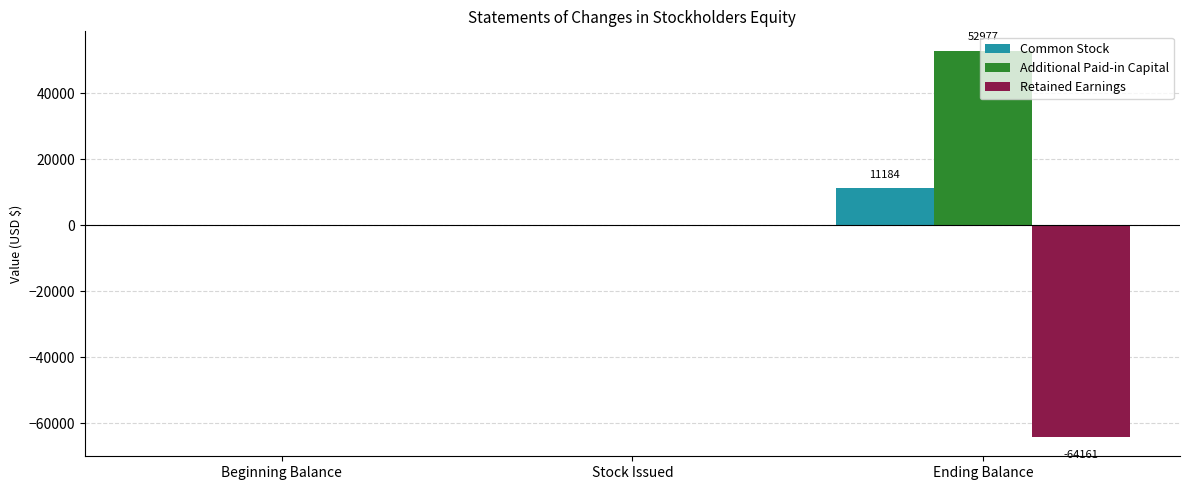

What is the sum of the Retained Earnings values at Ending Balance and Beginning Balance?

-64161